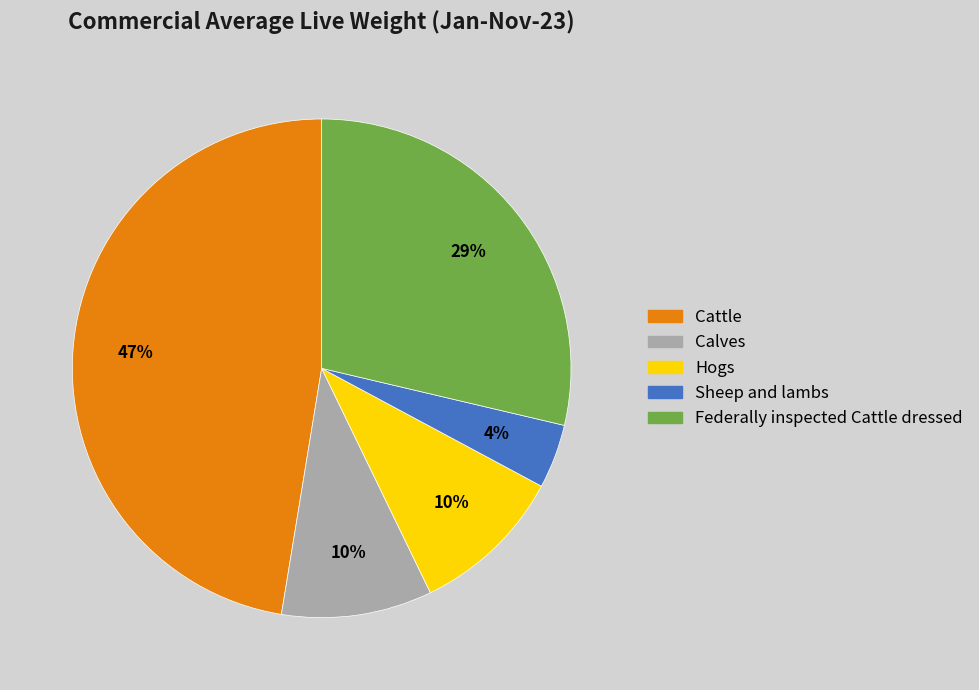

To the nearest percent, what portion does Hogs represent?

10%